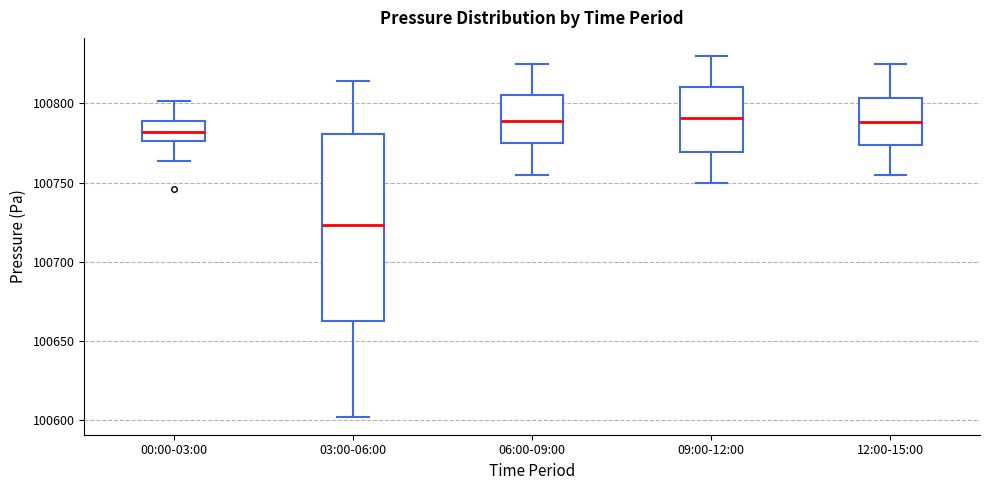

Where does the upper whisker of the box for 09:00-12:00 end on the y-axis? The values are not printed on the chart, so give them approximately, as read against the axis.

100830